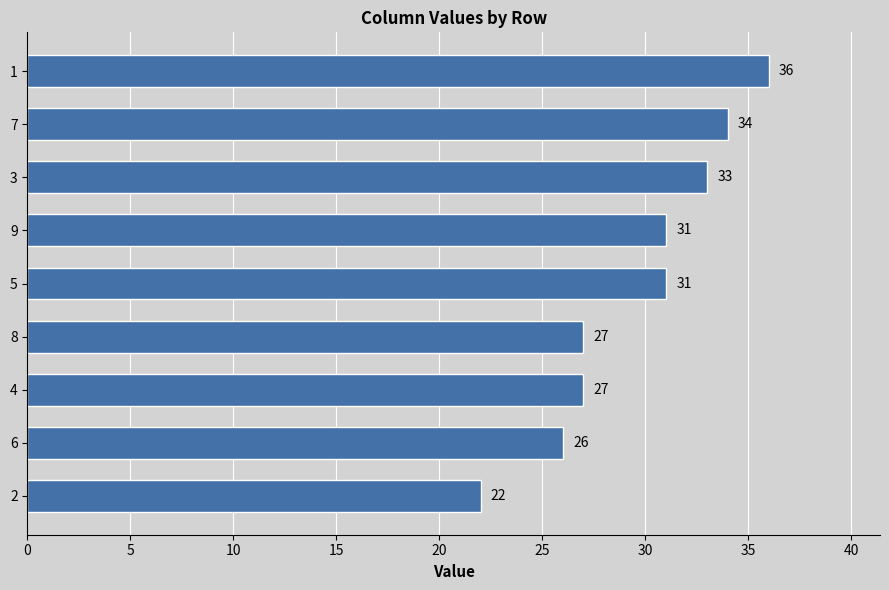

How many bars are there in total?

9